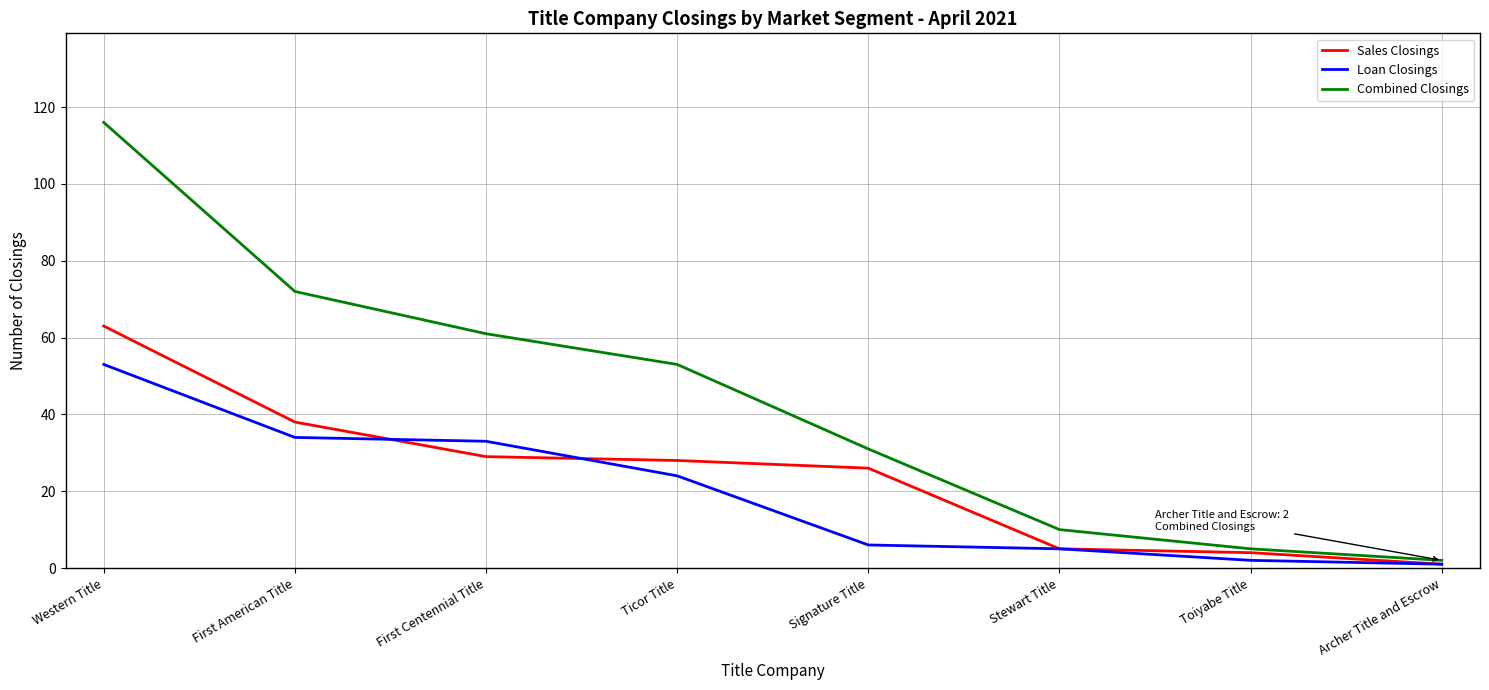

What is the sum of all Sales Closings values?

194